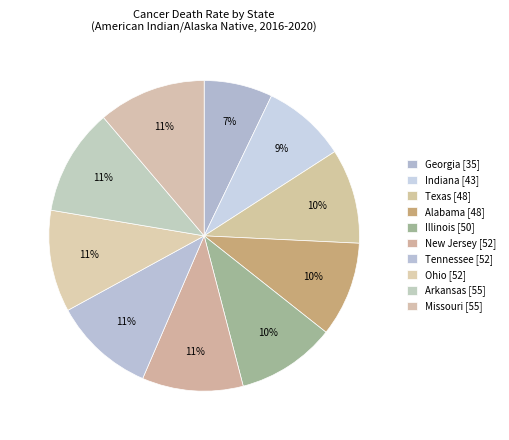

What is the smallest slice in the pie chart?

Georgia